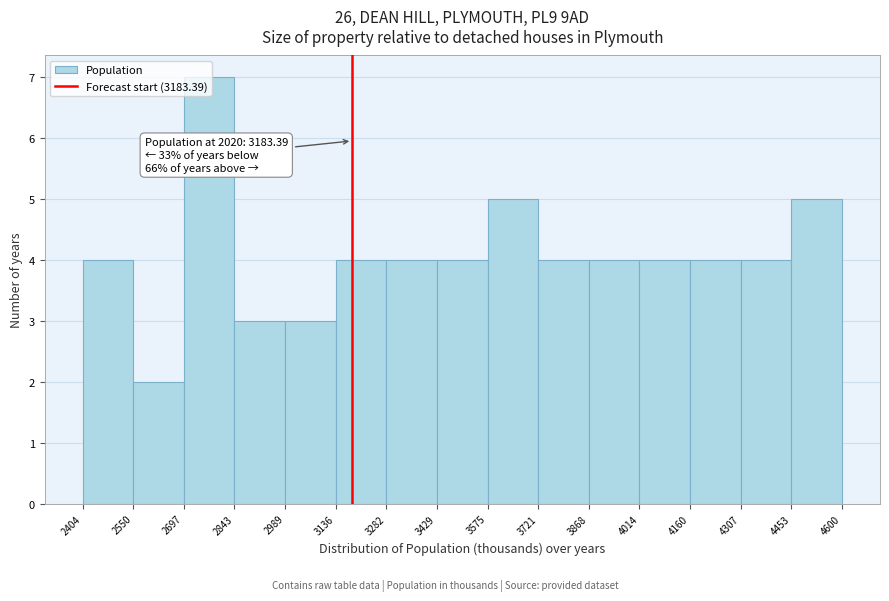

Which range on the x-axis has the tallest bar?

2697 to 2843